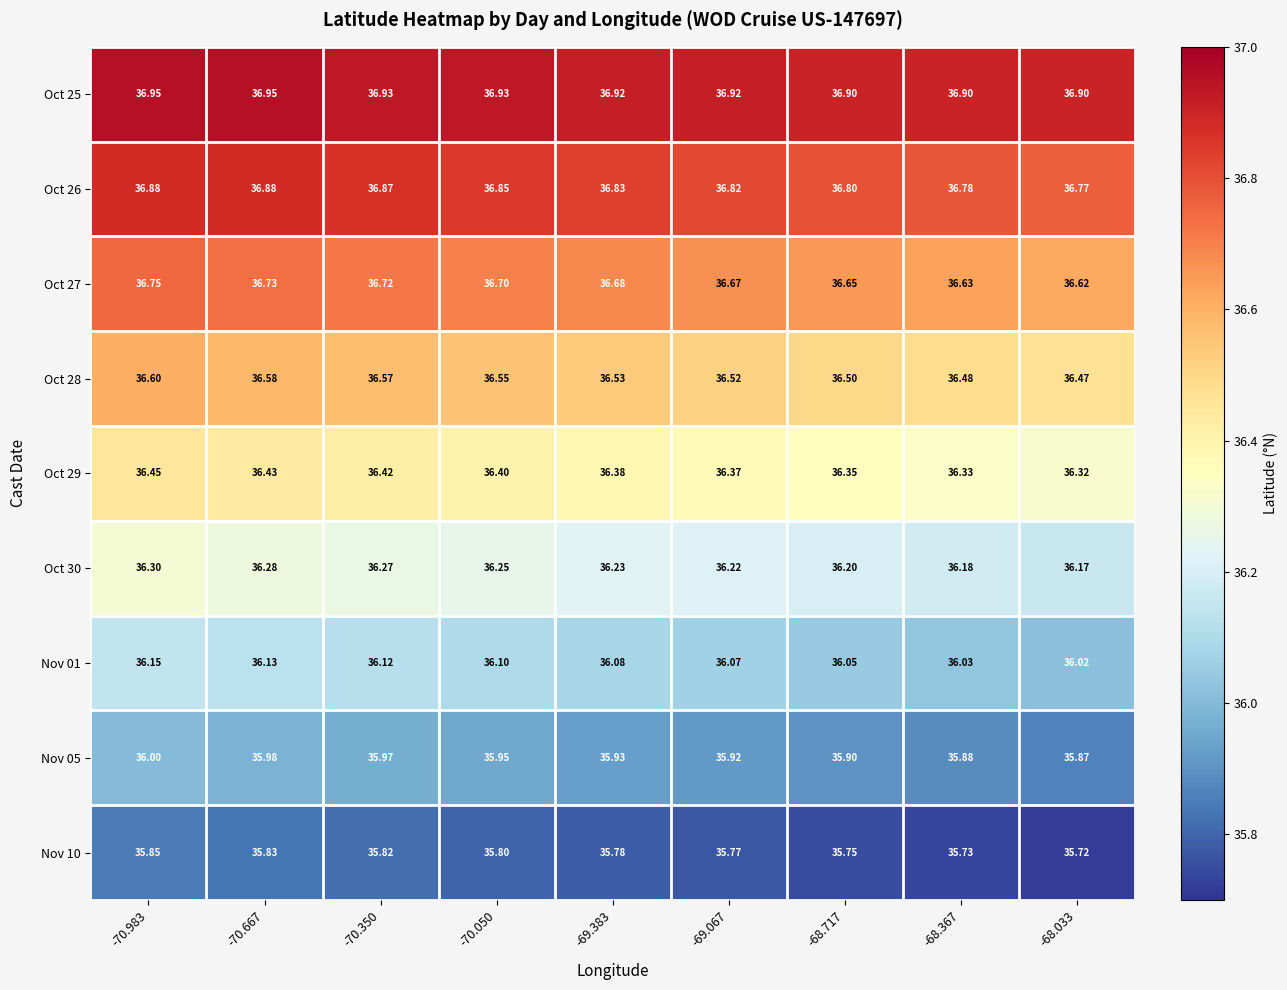

Is the value of Oct 29 at -68.367 greater than the value of Oct 27 at -69.067?

No